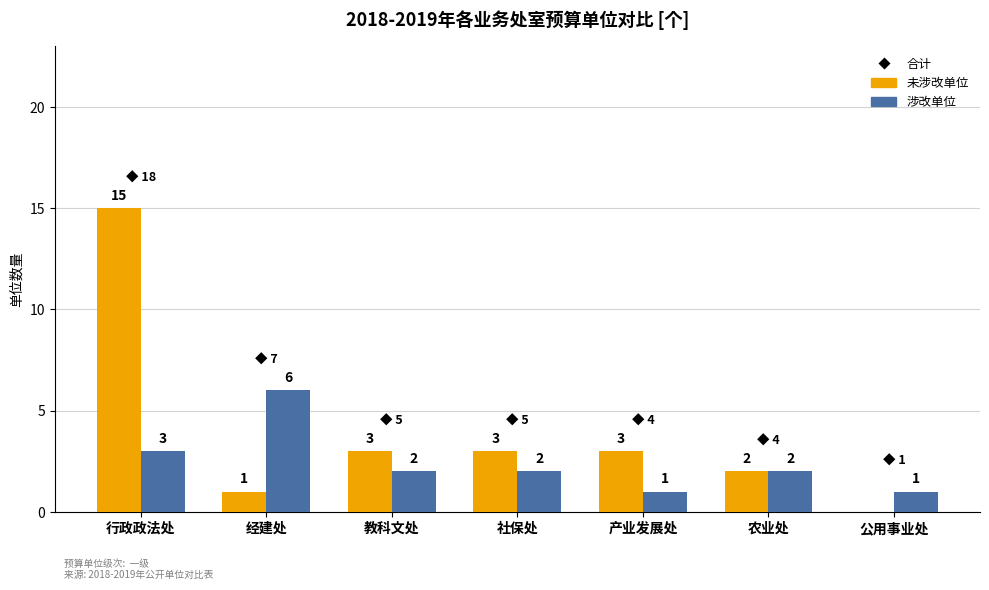

Reading right to left, list all the values displayed in this chart.

未涉改单位: 0	2	3	3	3	1	15
涉改单位: 1	2	1	2	2	6	3